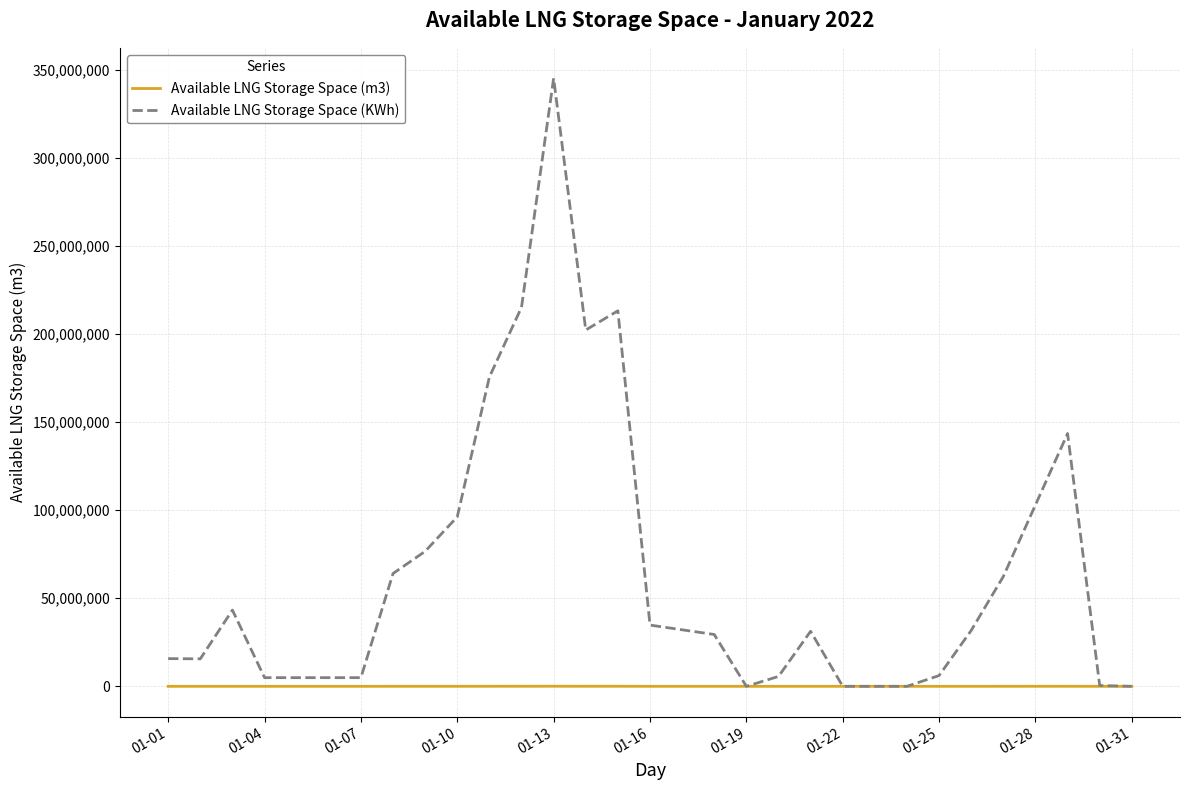

Which series has the largest total across all categories?

Available LNG Storage Space (KWh)